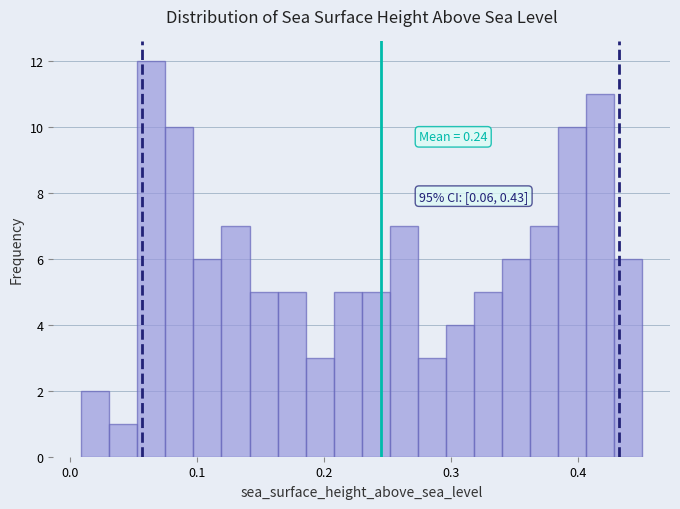

Around what value on the x-axis is the tallest bar? Give the approximate position of its centre, as read against the axis.

0.06